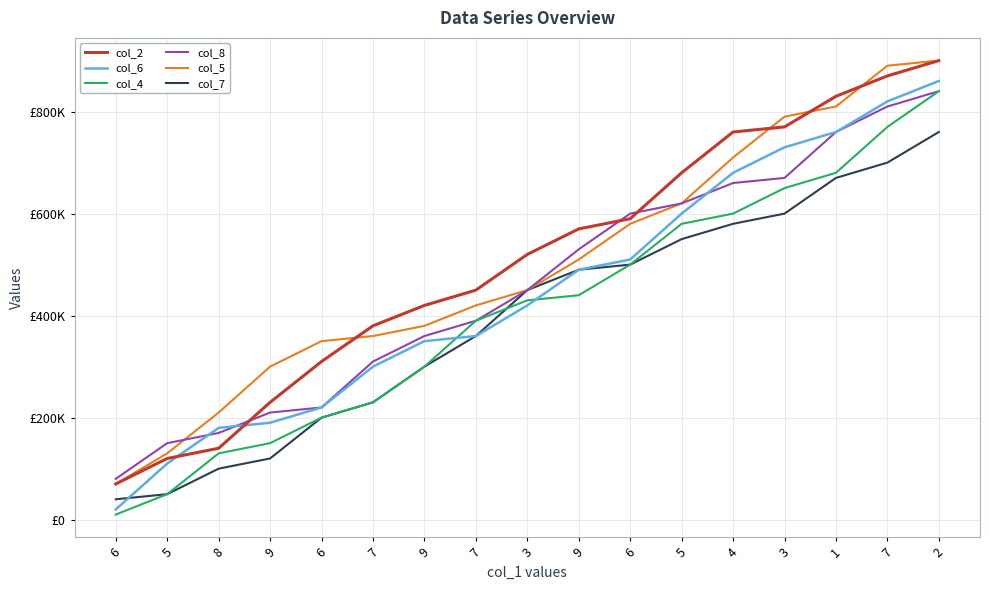

What are all the series names shown in the legend?

col_2, col_6, col_4, col_8, col_5, col_7